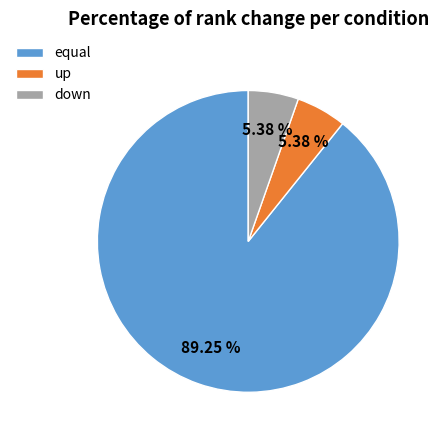

What percentage is the equal slice, to the nearest percent?

89%